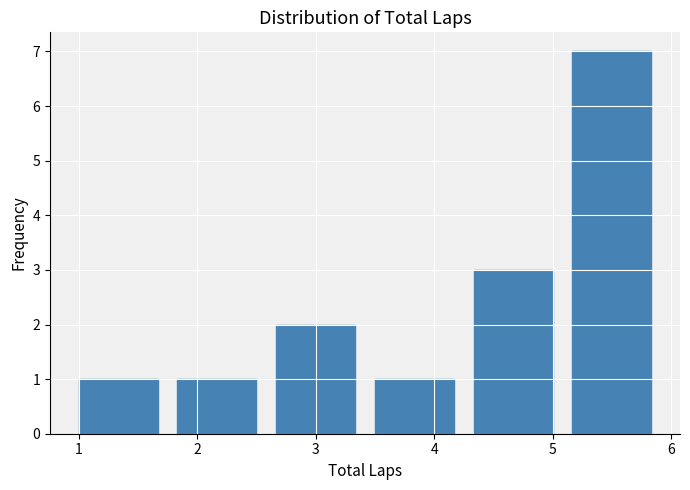

Reading left to right, transcribe this chart: for each bar, give the range it covers on the x-axis and its height. Neither the bar edges nor the heights are printed on the chart, so give them approximately, as read against the axes.

1.0 to 1.8: 1
1.8 to 2.7: 1
2.7 to 3.5: 2
3.5 to 4.3: 1
4.3 to 5.2: 3
5.2 to 6.0: 7